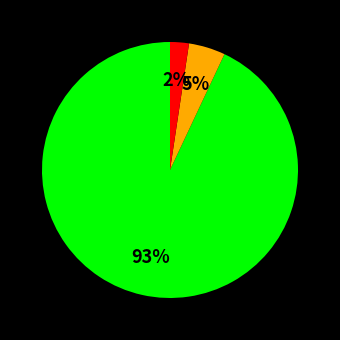

Is there any slice that represents more than half of the pie?

Yes